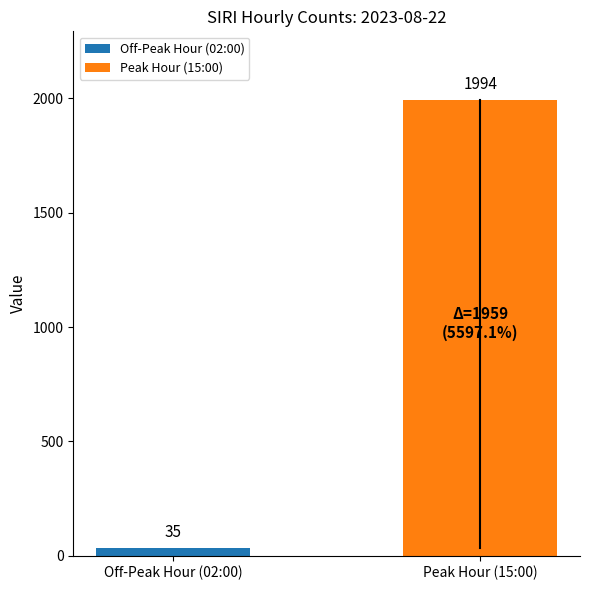

Are the bars grouped side by side (vs. stacked)?

No